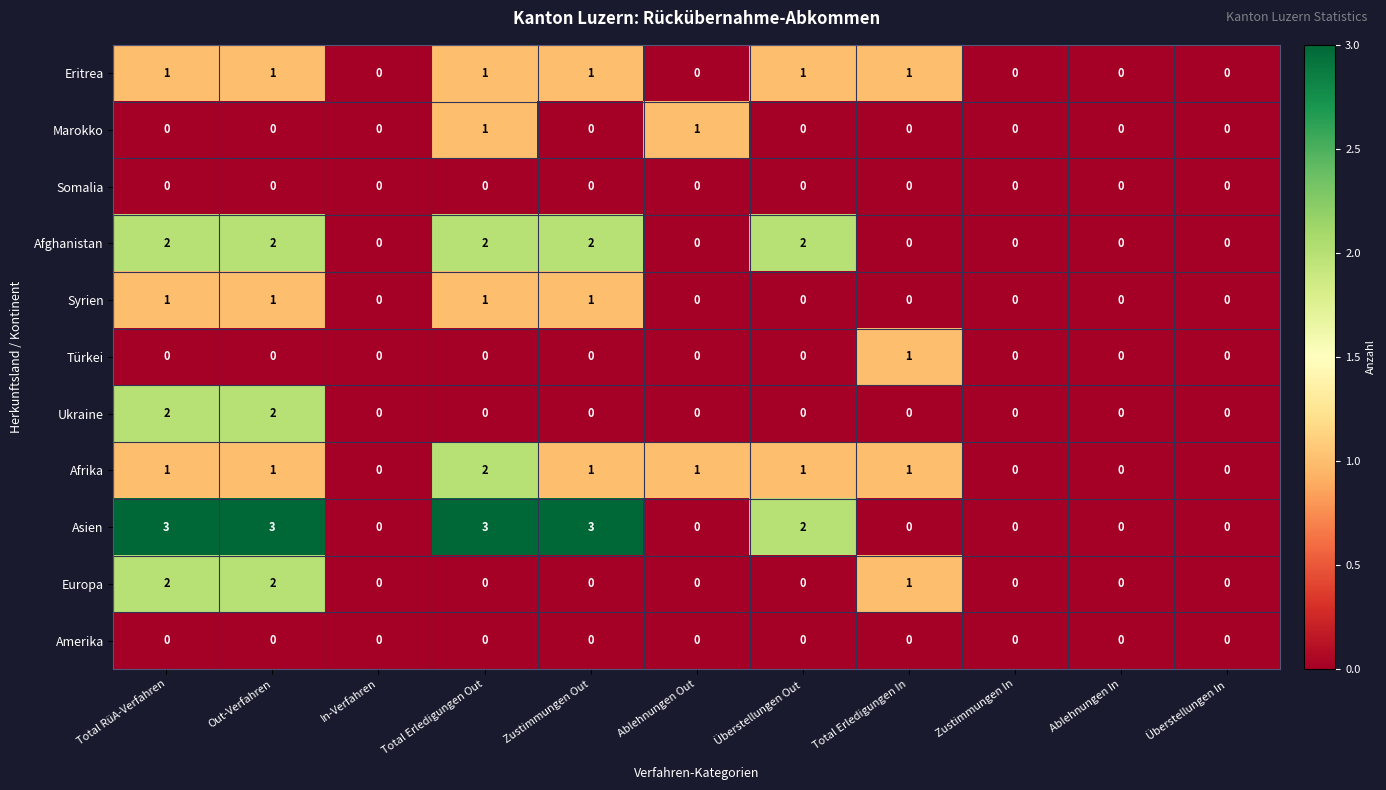

What is the greatest value displayed?

3